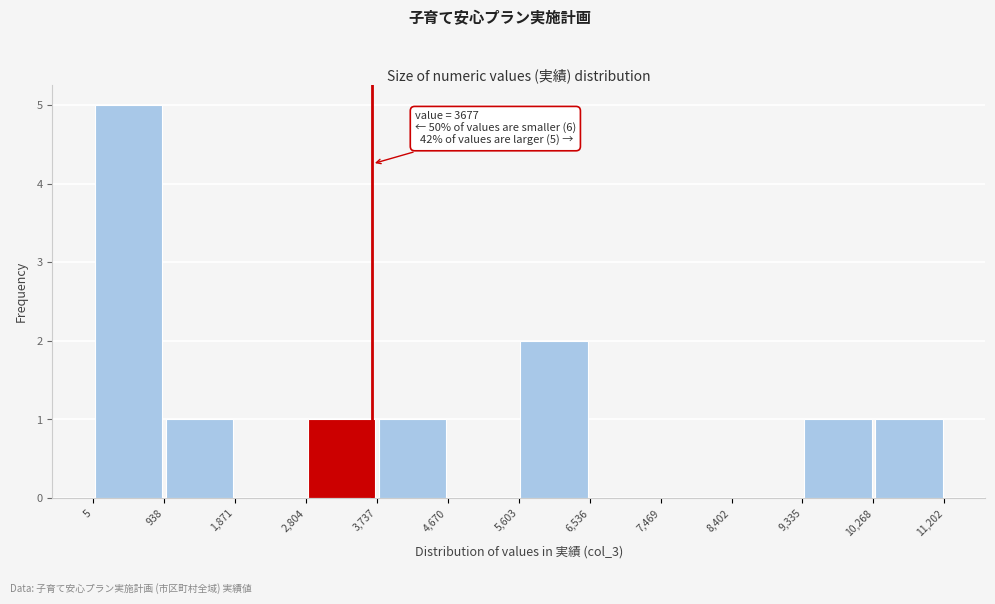

Over which range of the x-axis is the bar tallest?

5 to 938